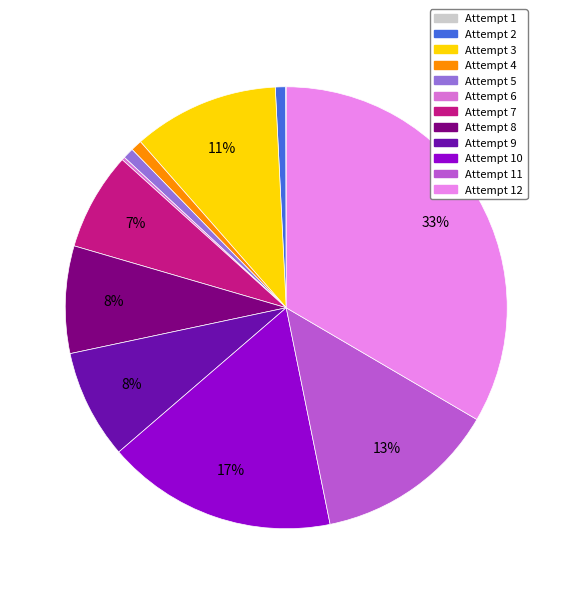

How many segments does this pie chart have?

12